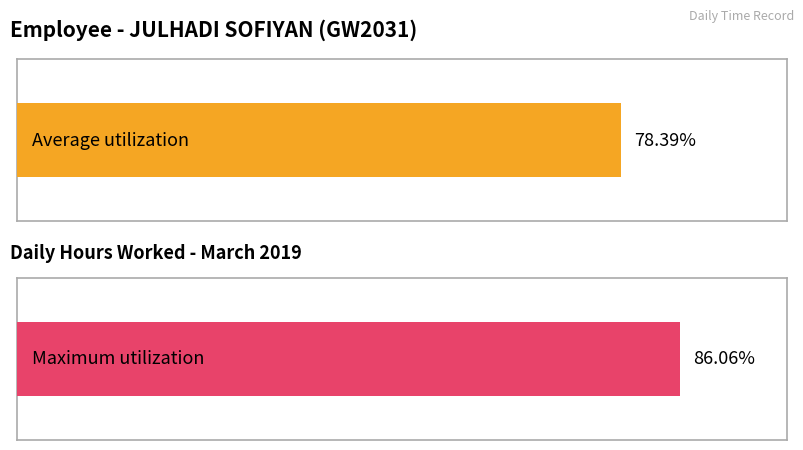

Does the chart contain stacked bars?

No